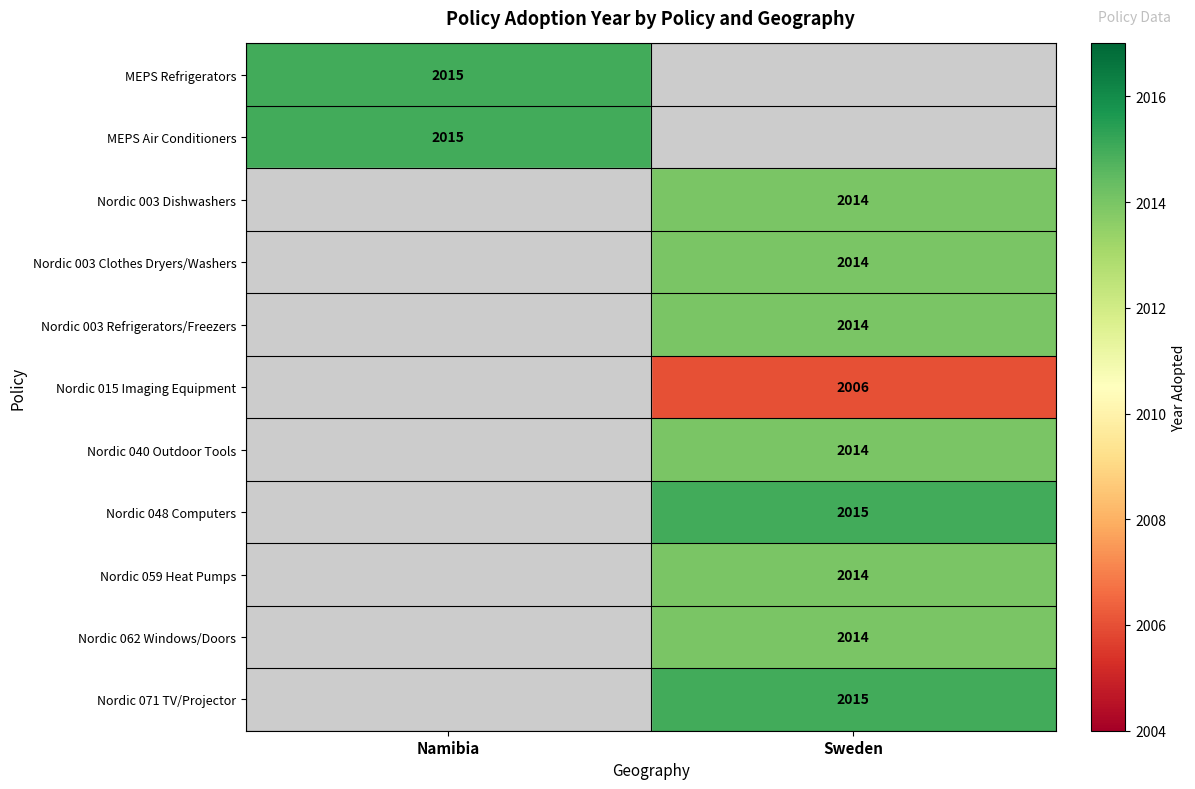

What is the maximum value shown in the chart?

2015.0